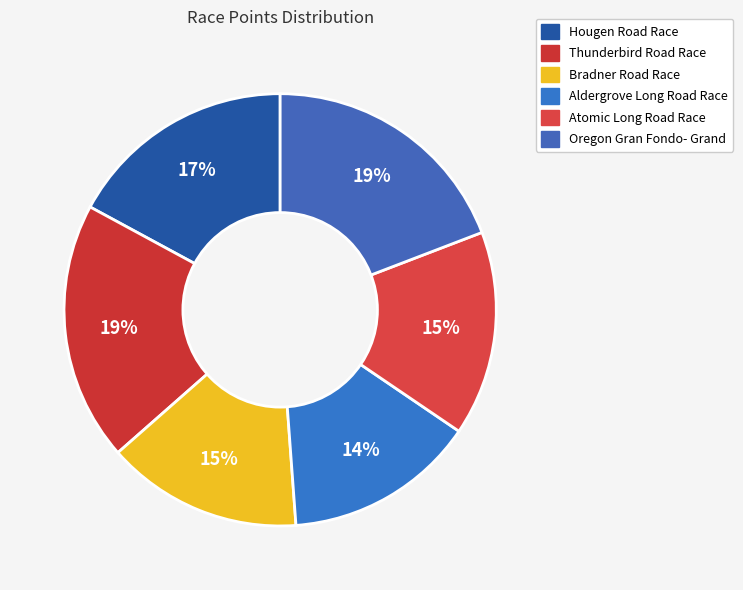

Which has a higher value, Atomic Long Road Race or Oregon Gran Fondo- Grand?

Oregon Gran Fondo- Grand